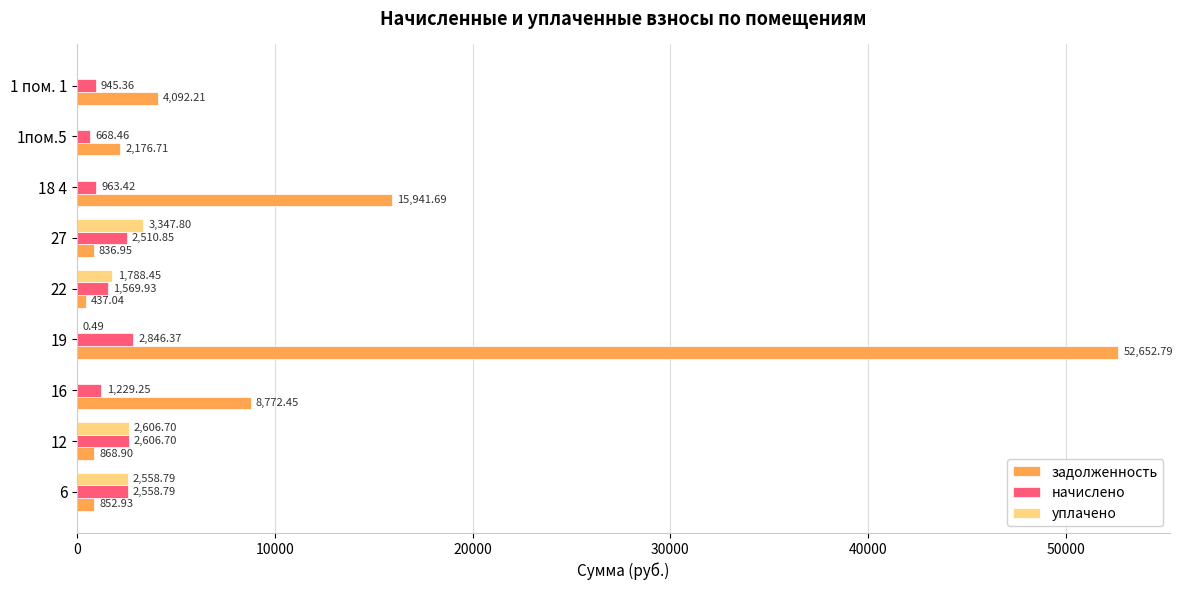

Is the value of начислено at 6 greater than the value of уплачено at 19?

Yes